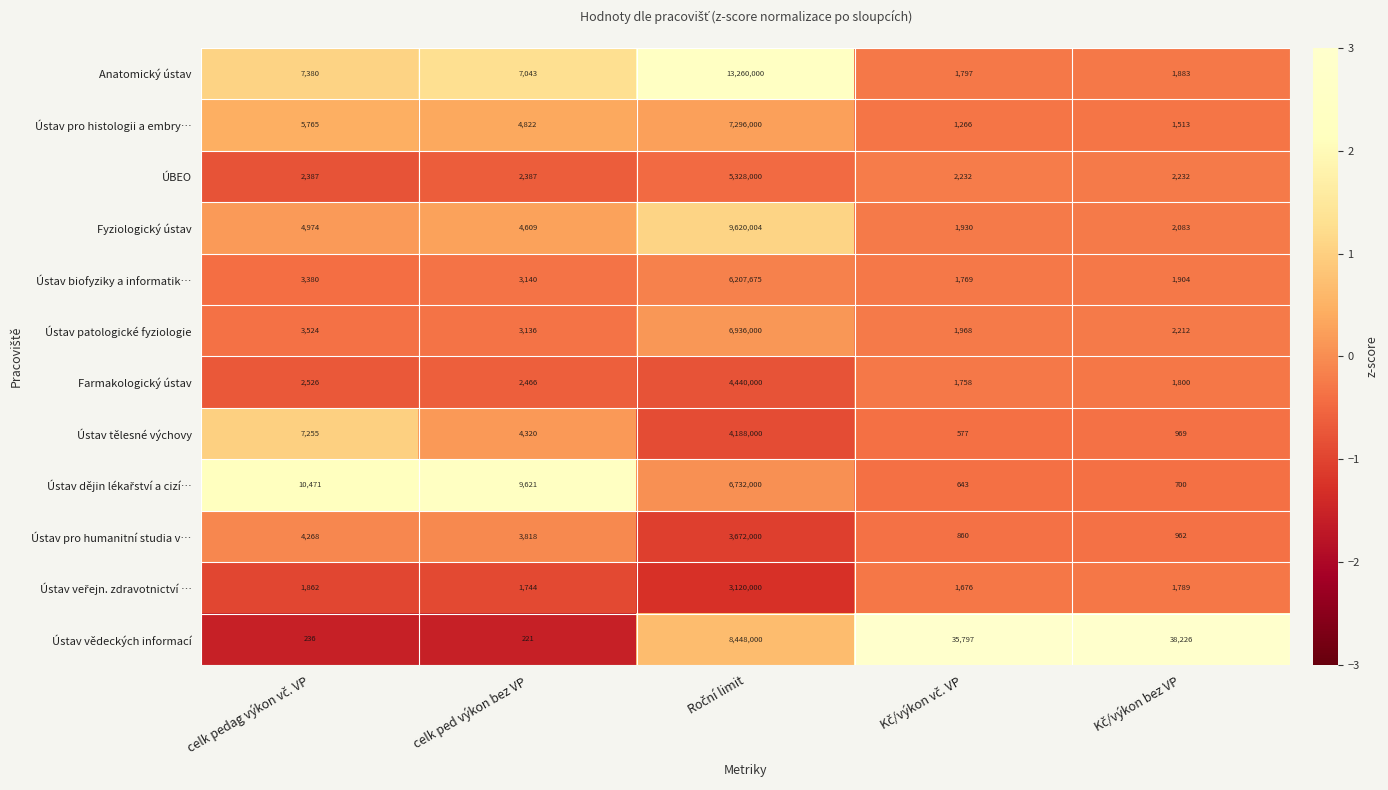

What is the difference between the maximum and minimum values in the Ústav tělesné výchovy series?

4187423